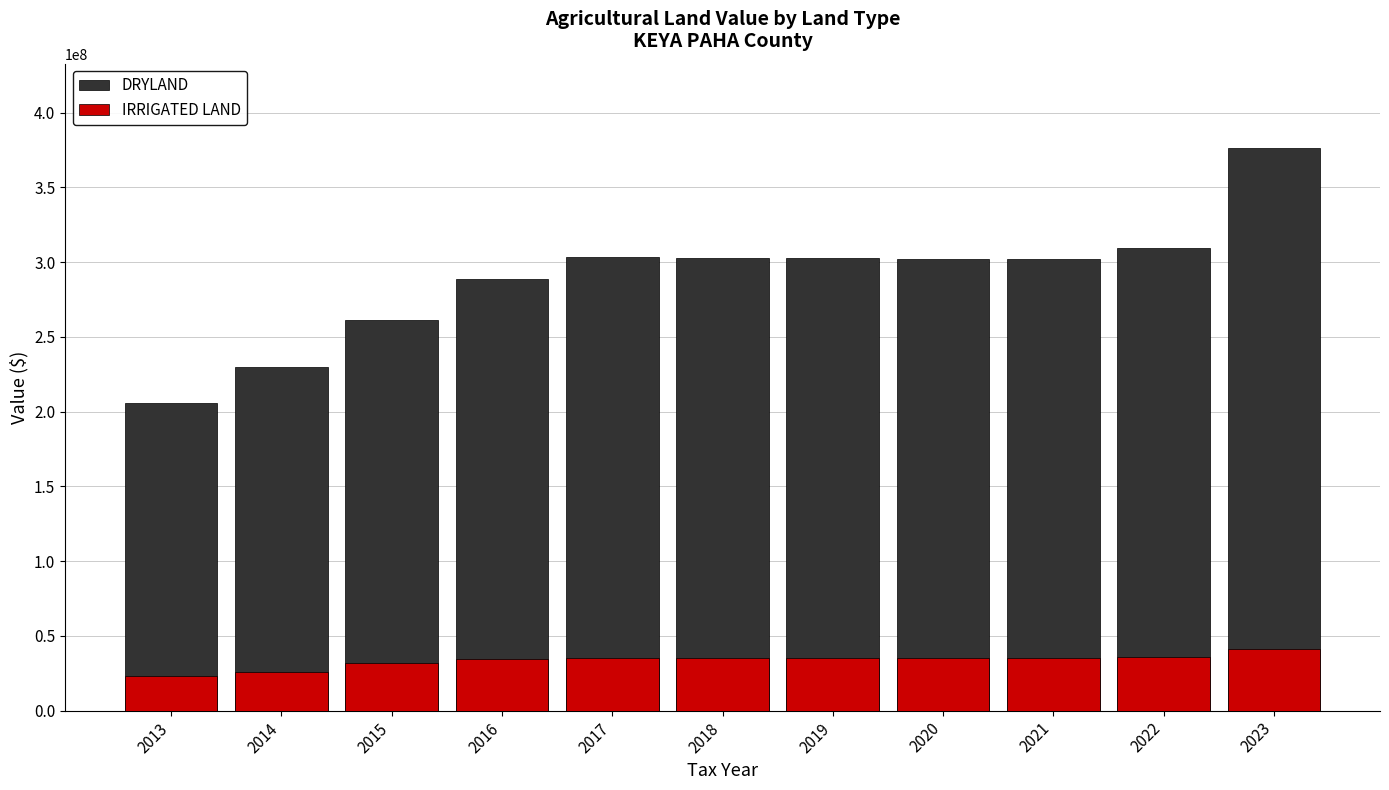

Rank the categories by IRRIGATED LAND value from lowest to highest.

2013, 2014, 2015, 2016, 2017, 2018, 2020, 2021, 2019, 2022, 2023